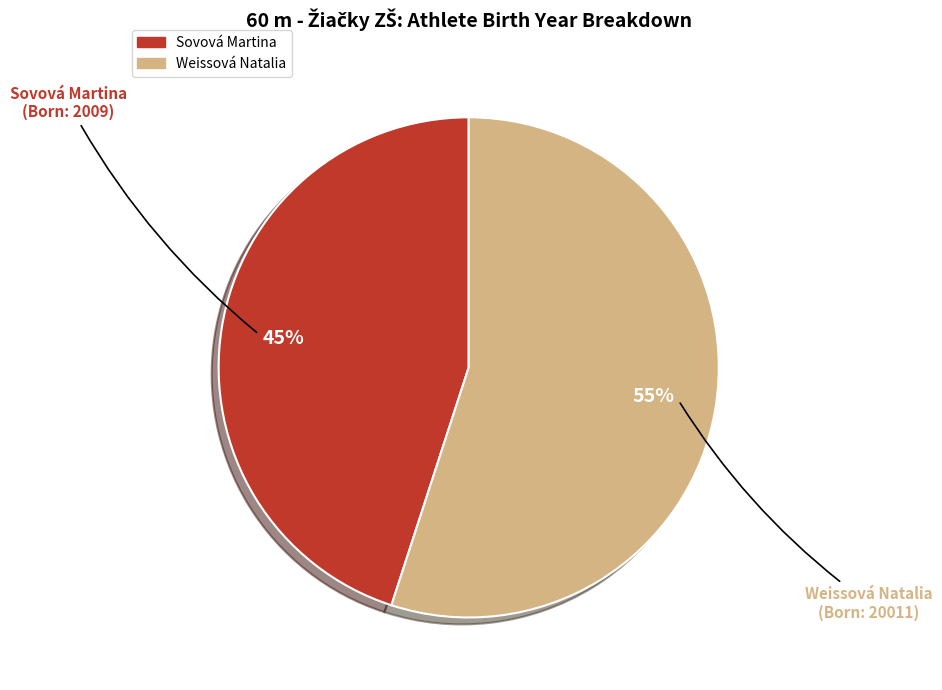

Does Weissová Natalia account for over 50% of the chart?

Yes